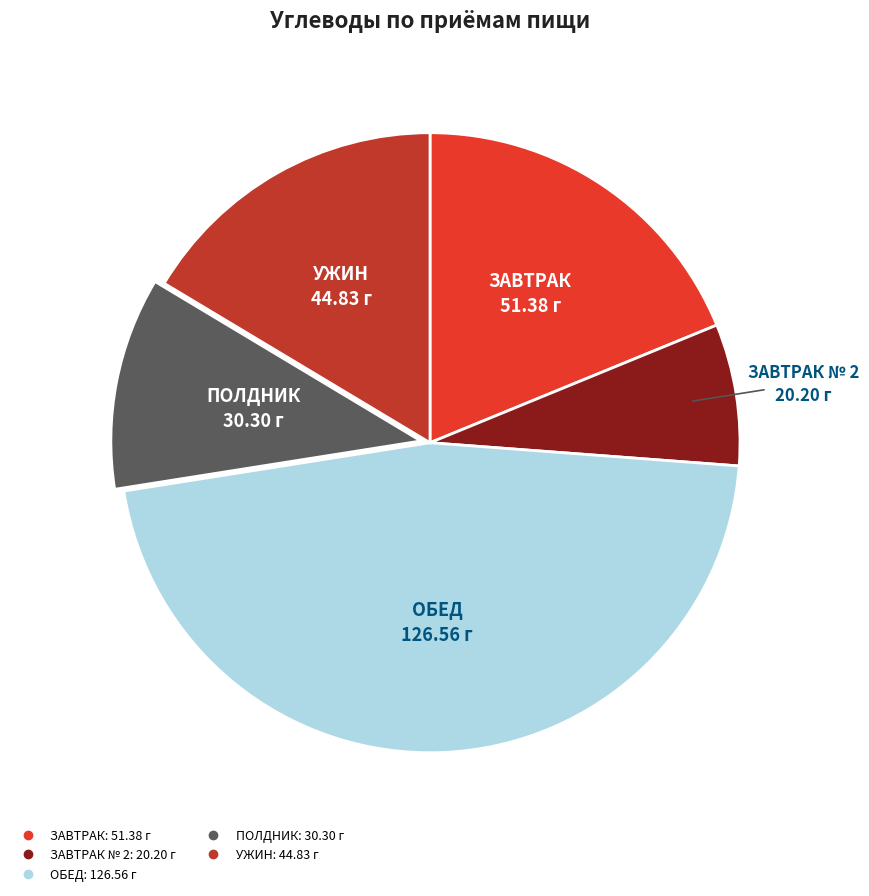

Does any single category account for the majority?

No